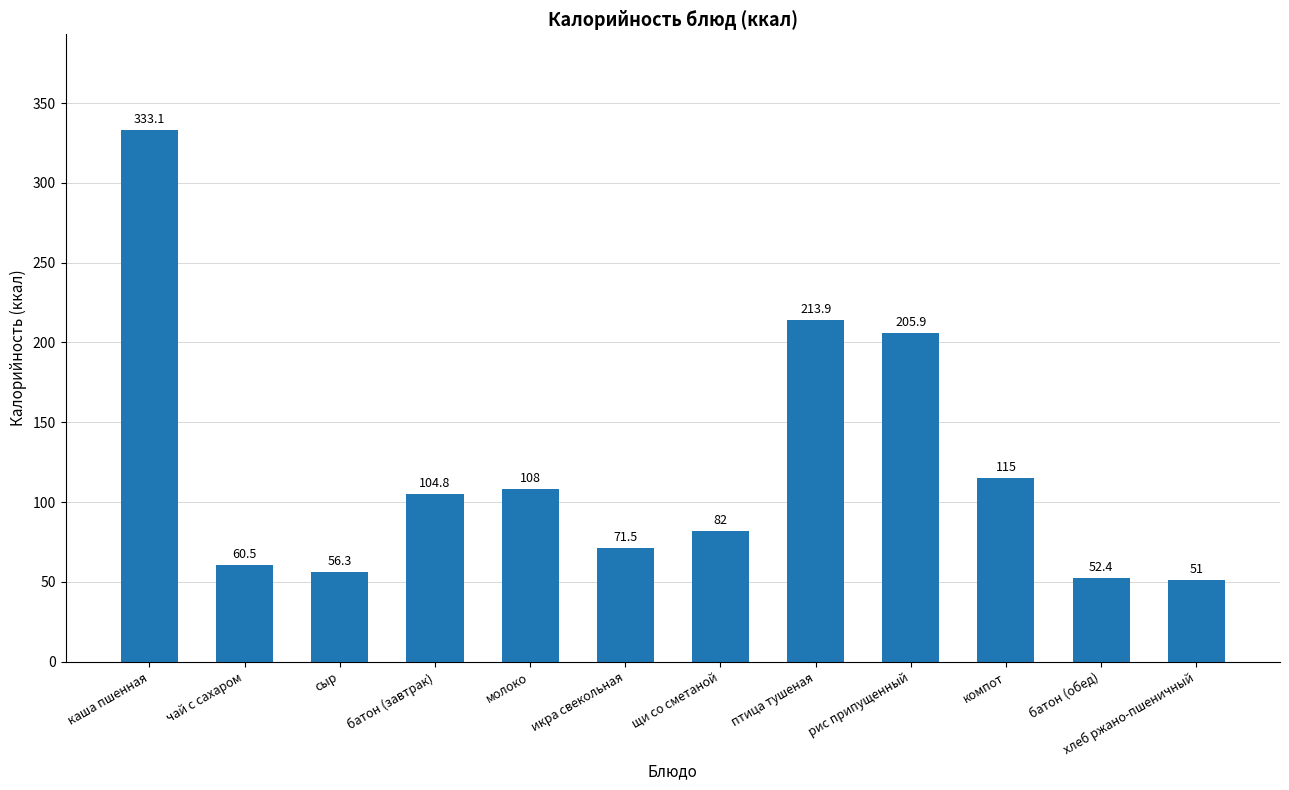

What is the difference between the values at икра свекольная and щи со сметаной?

10.5